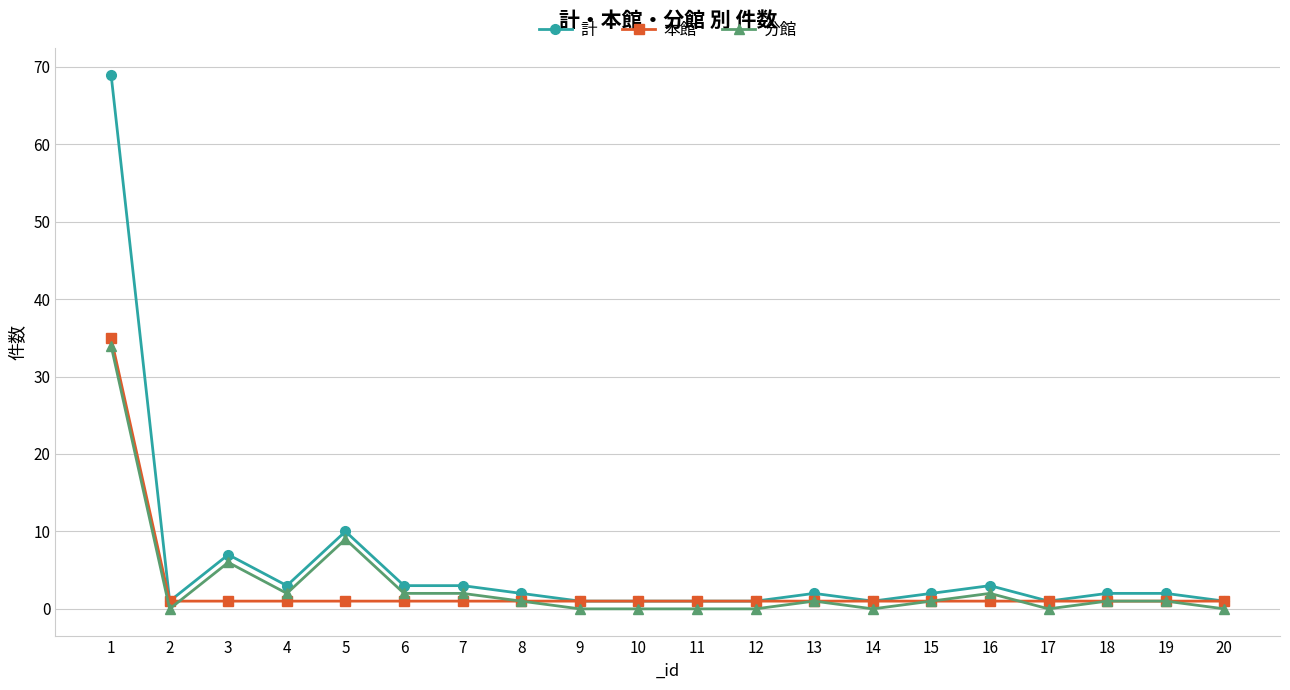

Is the value of 分館 at 18 greater than the value of 計 at 7?

No